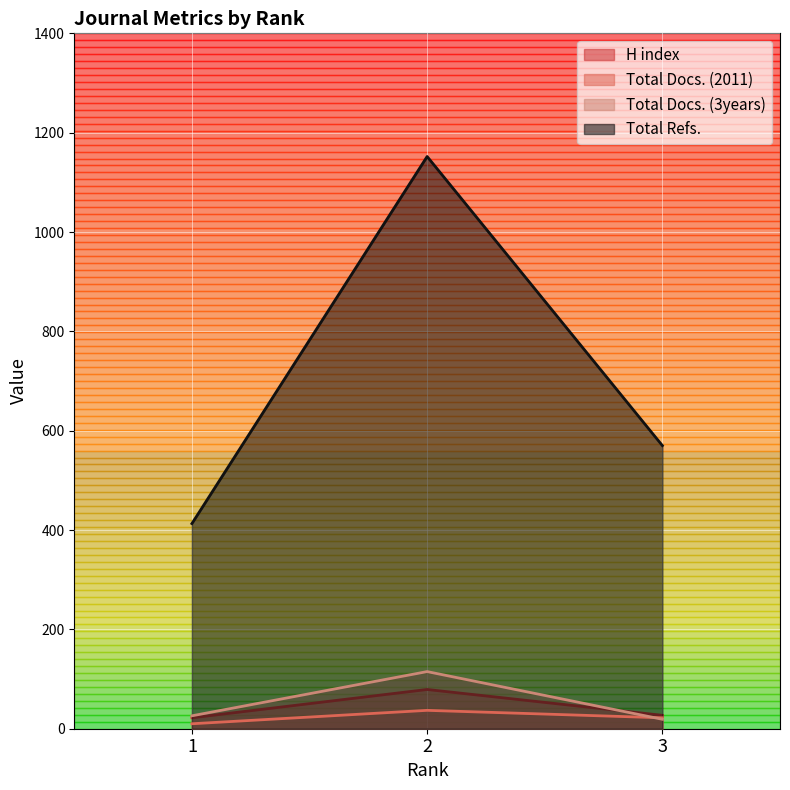

What is the difference between the maximum and minimum values in the Total Refs. series?

739